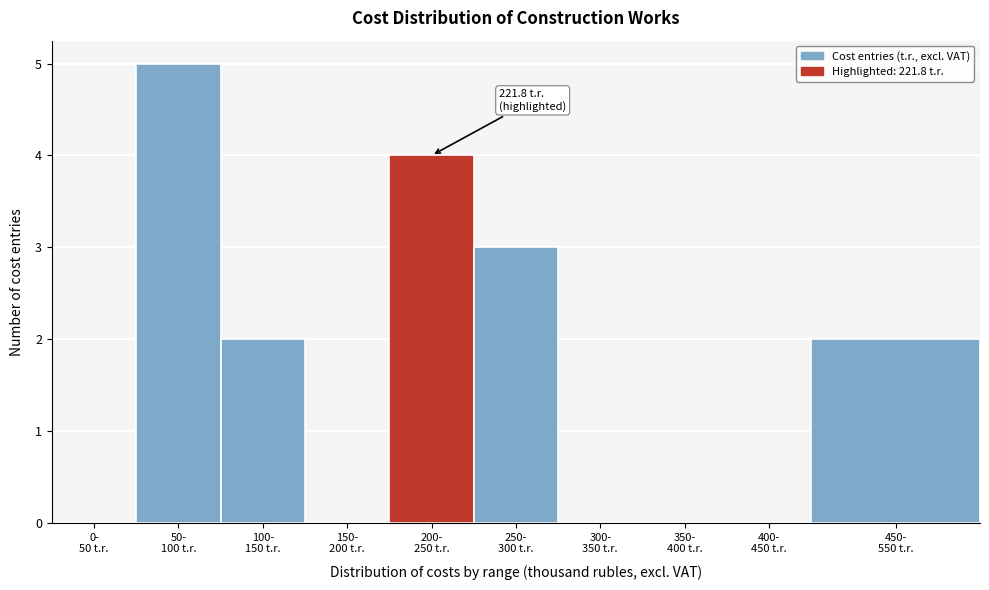

What is the greatest value displayed?

5